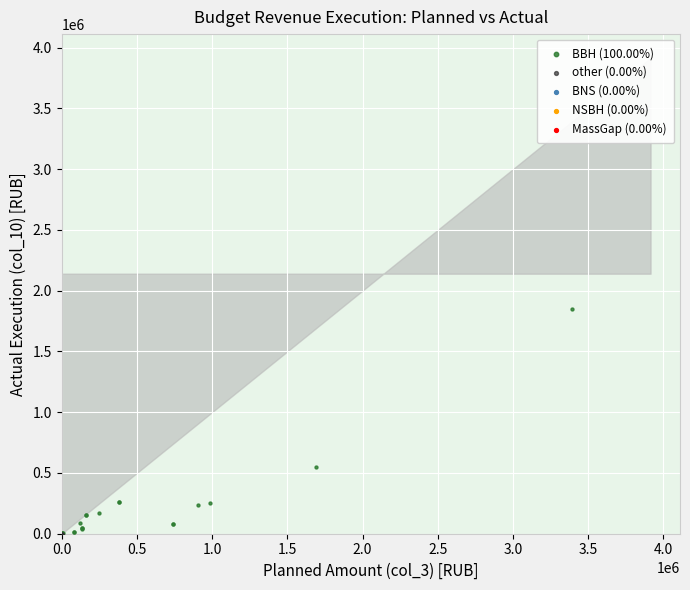

Which series has the widest spread of Y values?

BBH (100.00%)